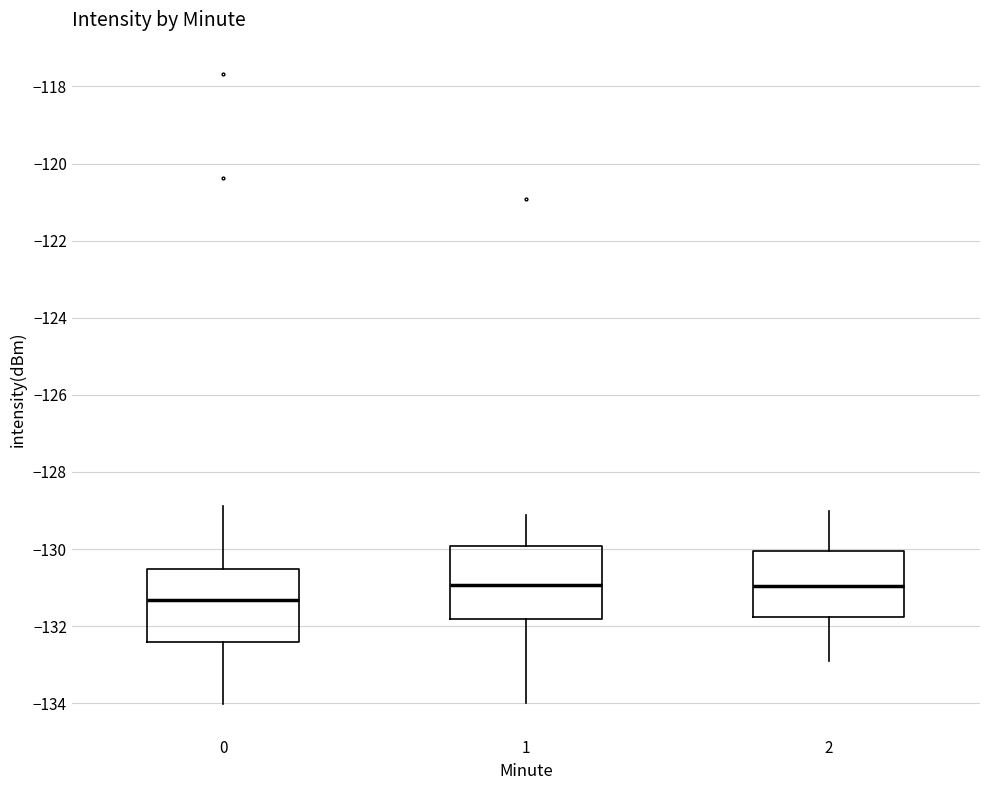

Where is the upper edge of the box at x = 2 on the y-axis? The values are not printed on the chart, so give them approximately, as read against the axis.

-130.0